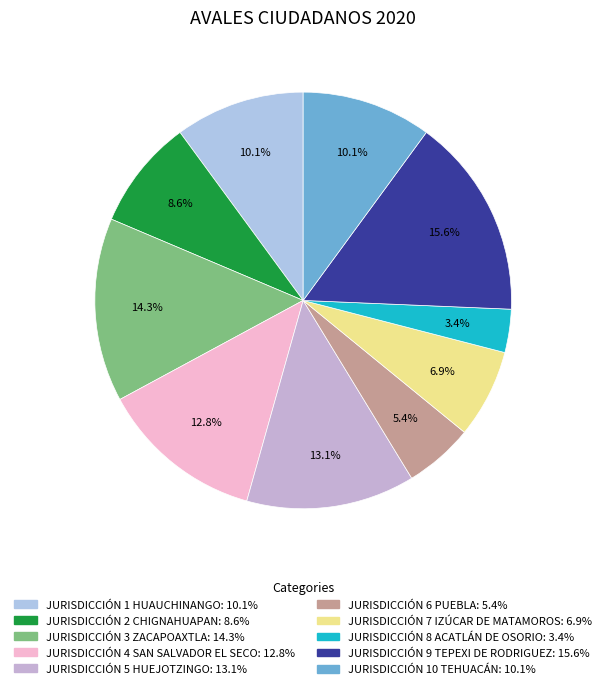

Which slice is the largest?

JURISDICCIÓN 9 TEPEXI DE RODRIGUEZ